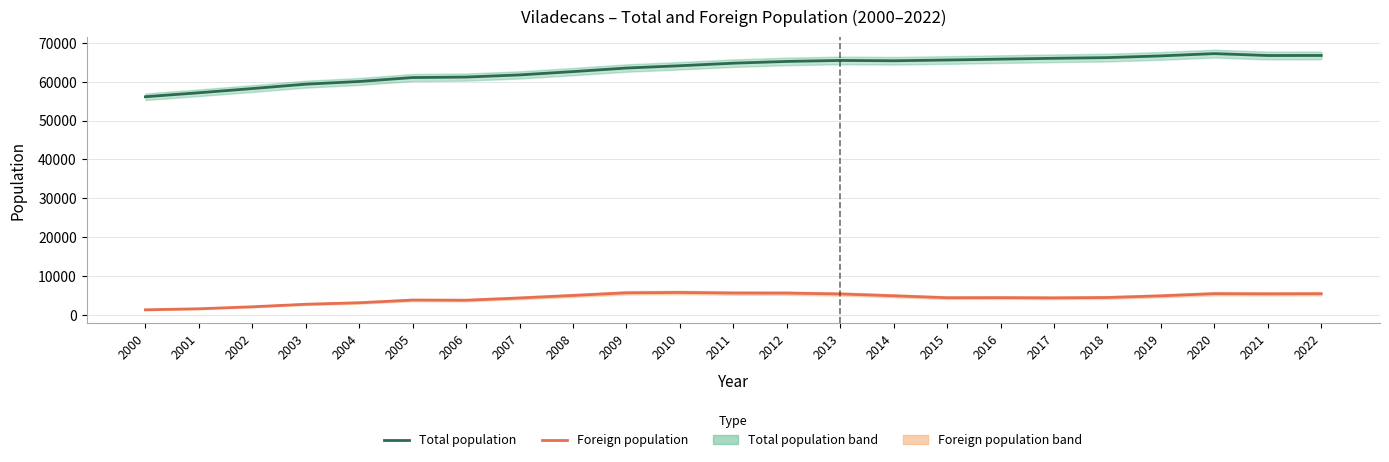

At how many categories does at least one series exceed 22924?

23